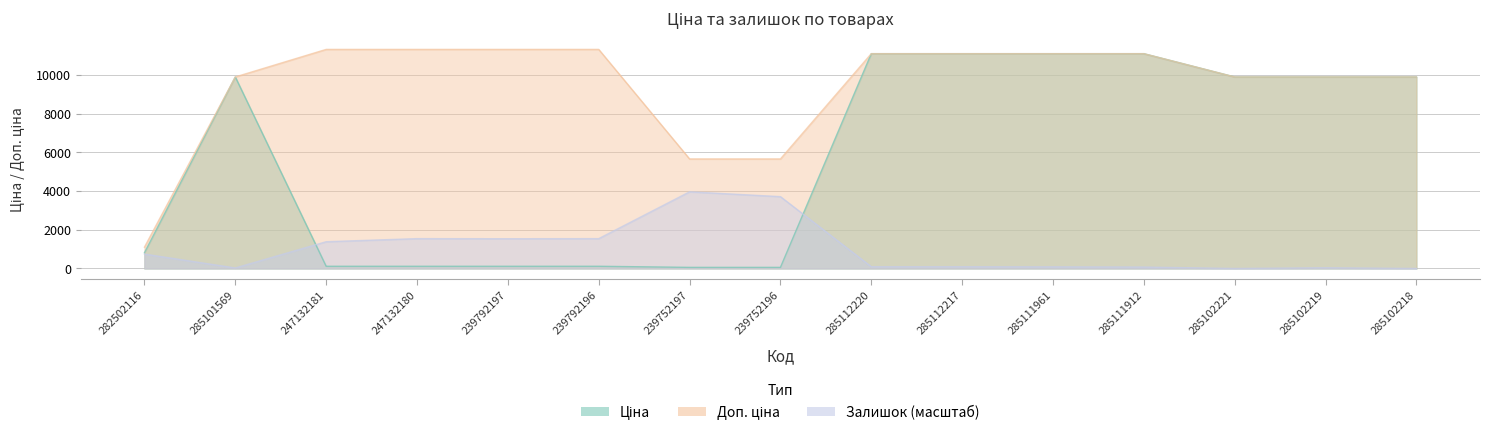

Between 247132180 and 285102218, which series saw the biggest shift?

Ціна